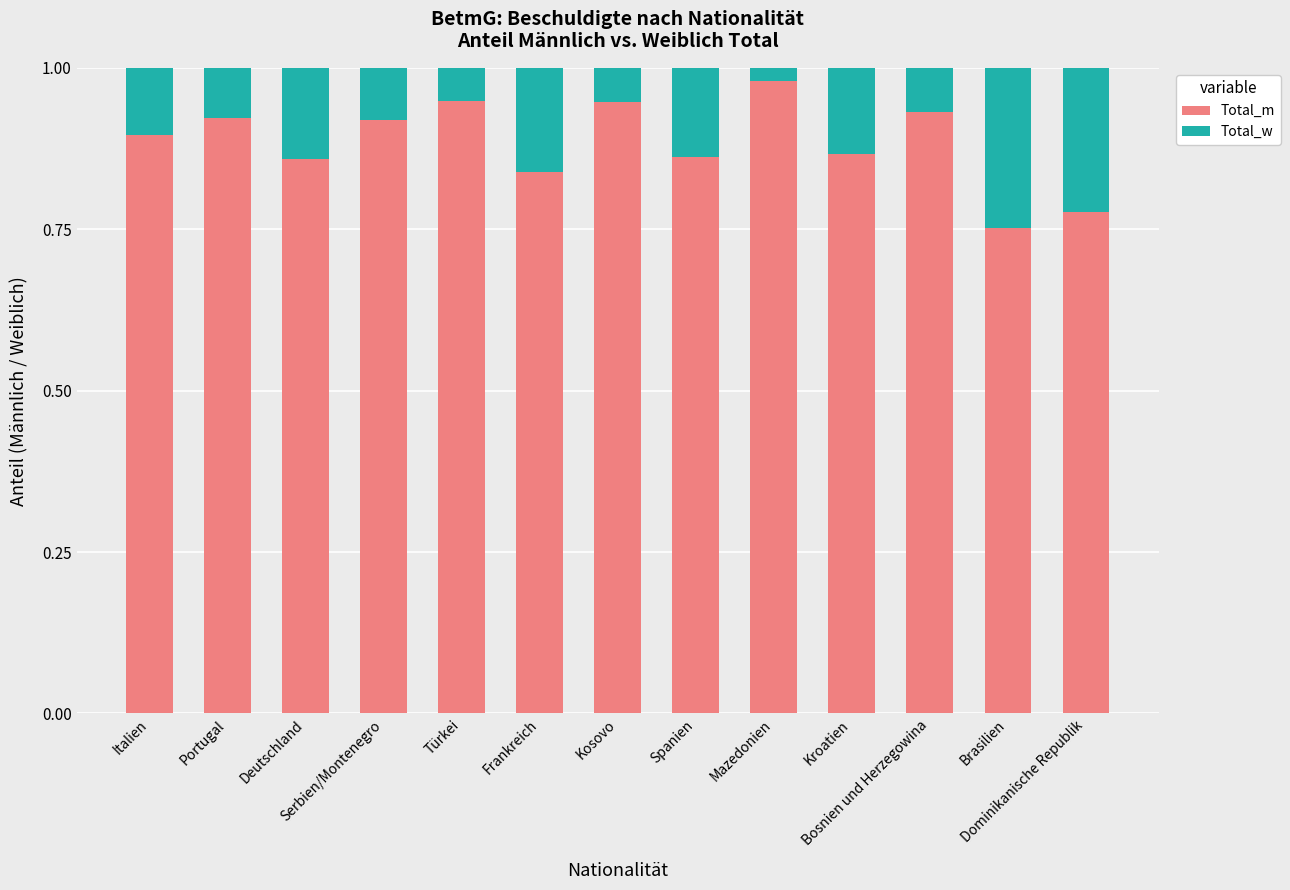

What is the sum of all Total_m values?

11.5